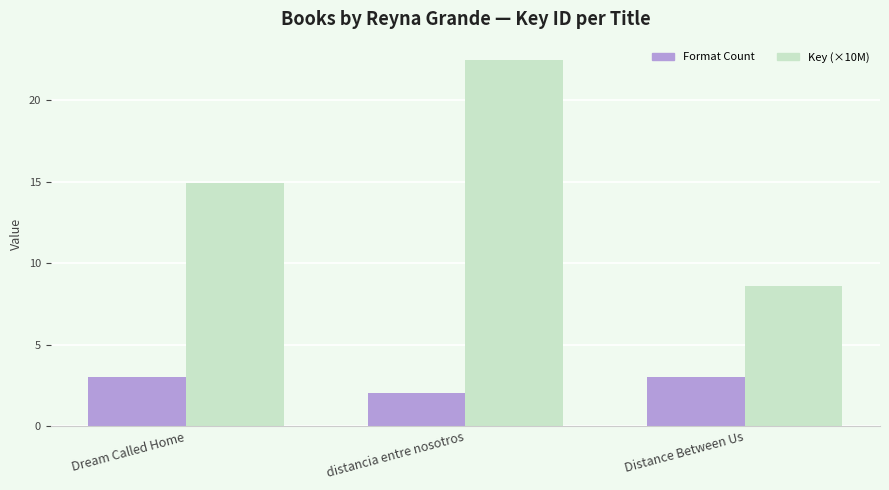

Where is Format Count nearest to the value 2?

distancia entre nosotros